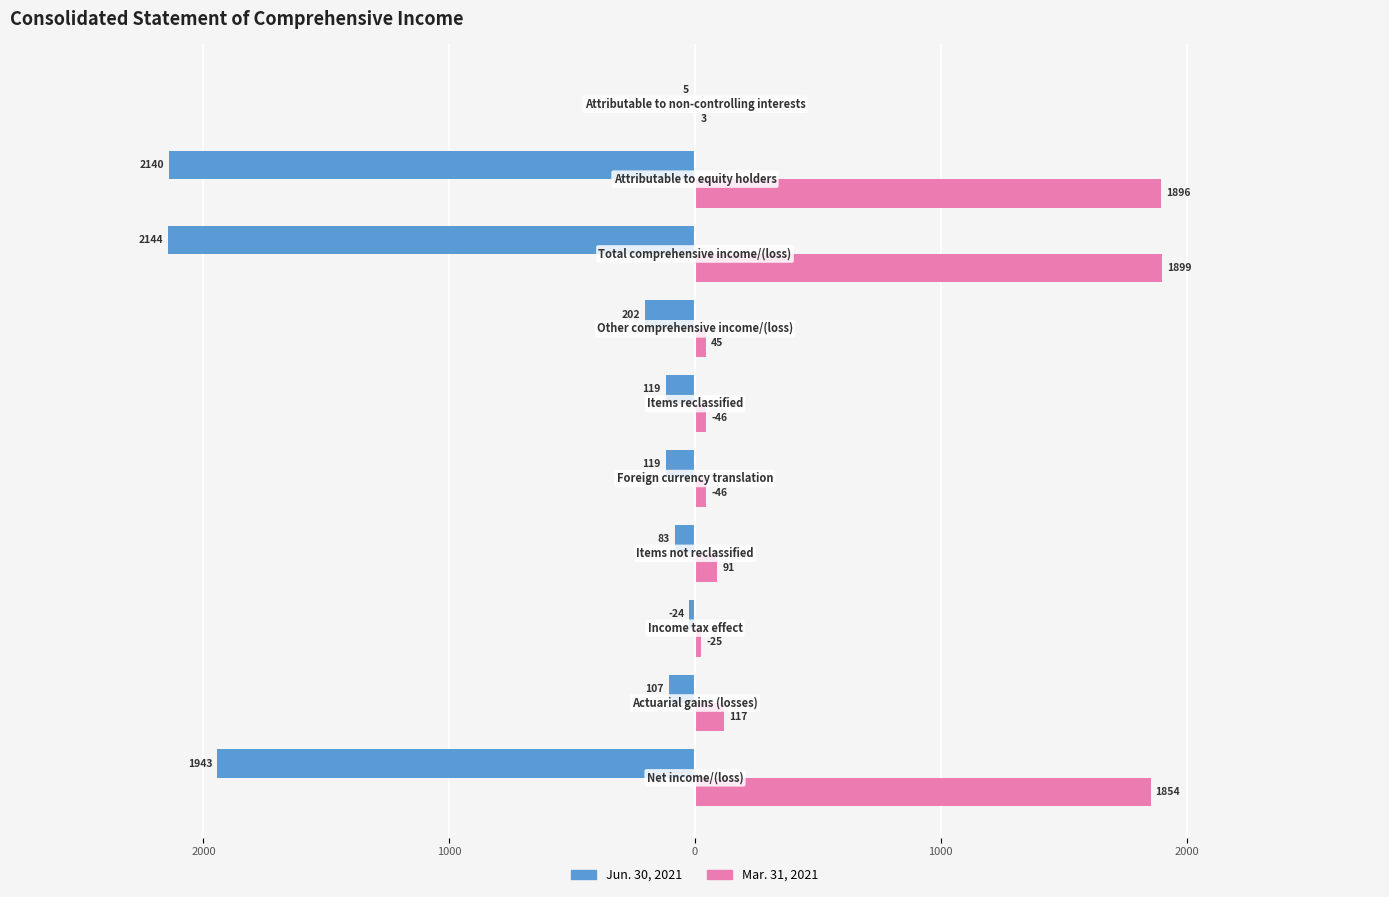

What is the lowest value of the Mar. 31, 2021 series?

3